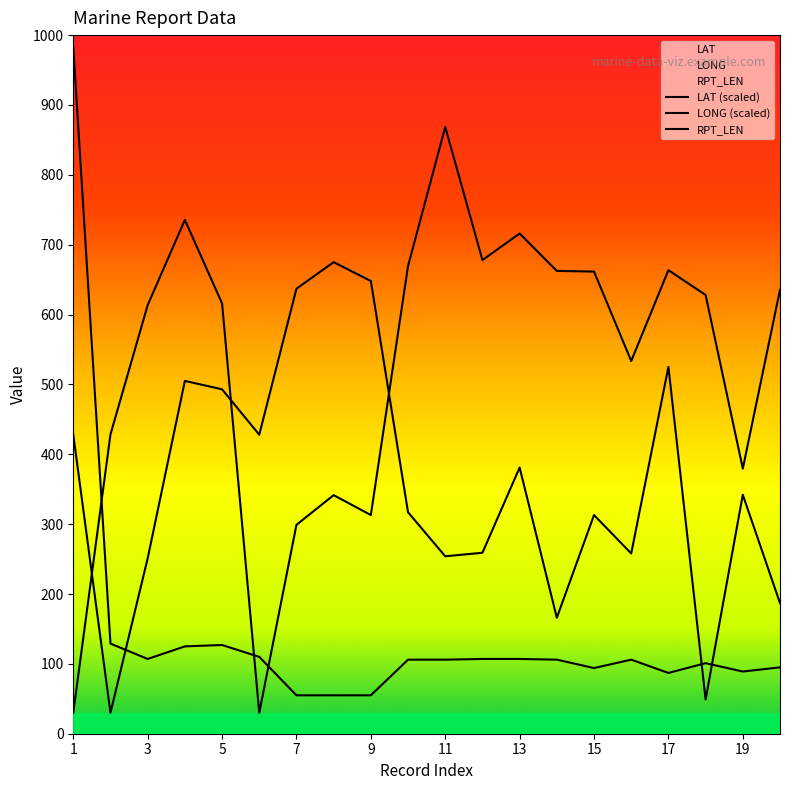

How many lines are shown in the chart?

3